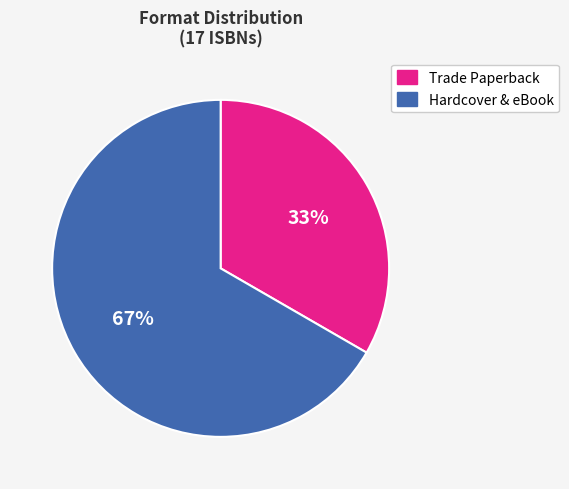

Is there a majority slice in this chart?

Yes